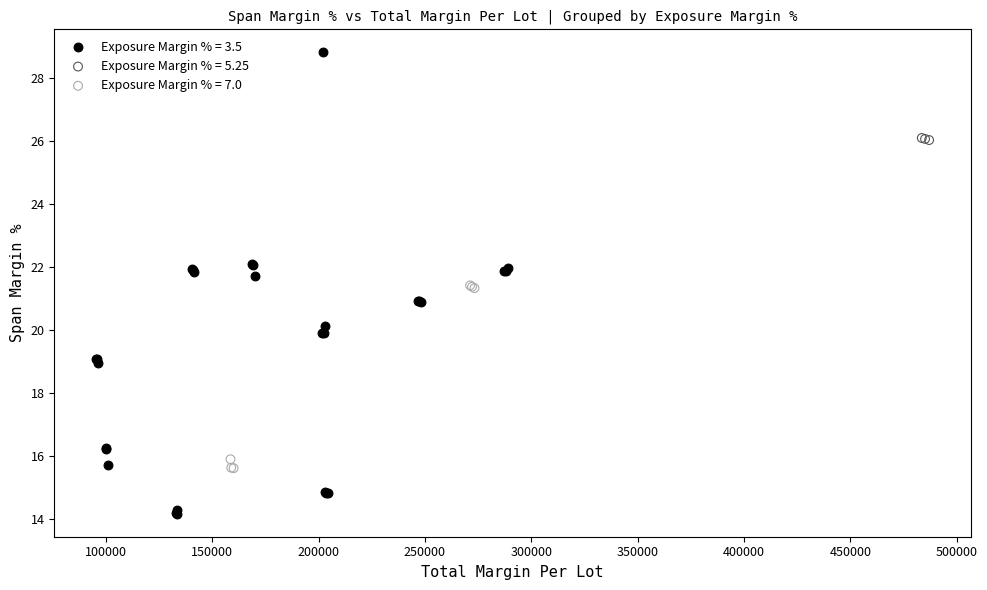

What are all the series names shown in the legend?

Exposure Margin % = 3.5, Exposure Margin % = 5.25, Exposure Margin % = 7.0